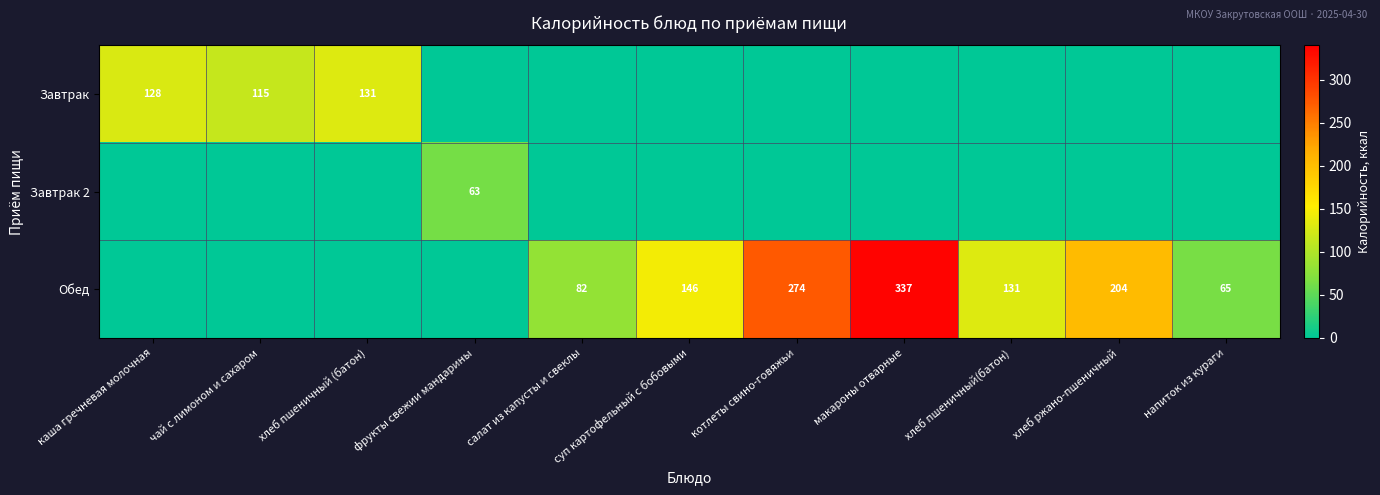

The value of Обед at котлеты свино-говяжьи is 384. True or false?

False